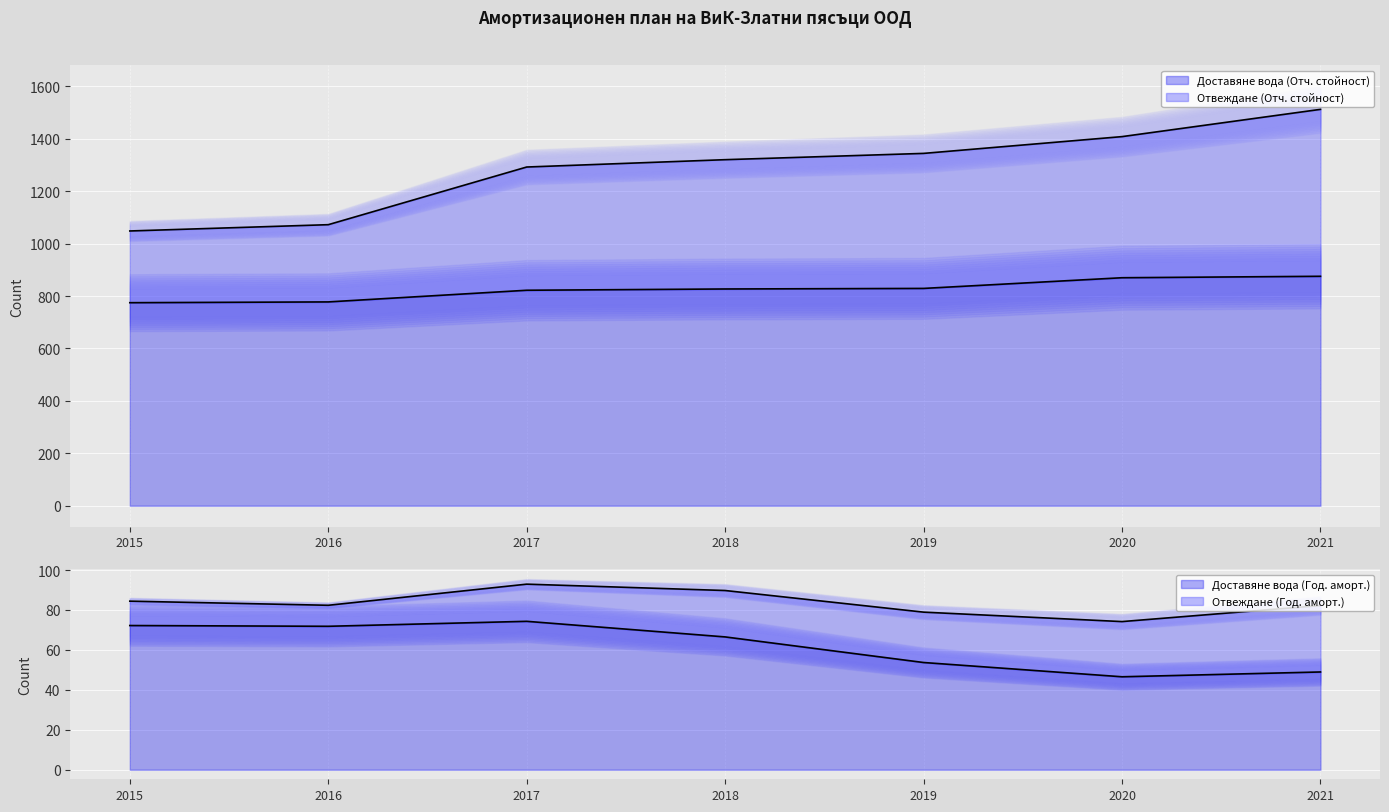

Is the value of Доставяне вода (Год. аморт.) at 2017 greater than the value of Отвеждане (Отч. стойност) at 2016?

No